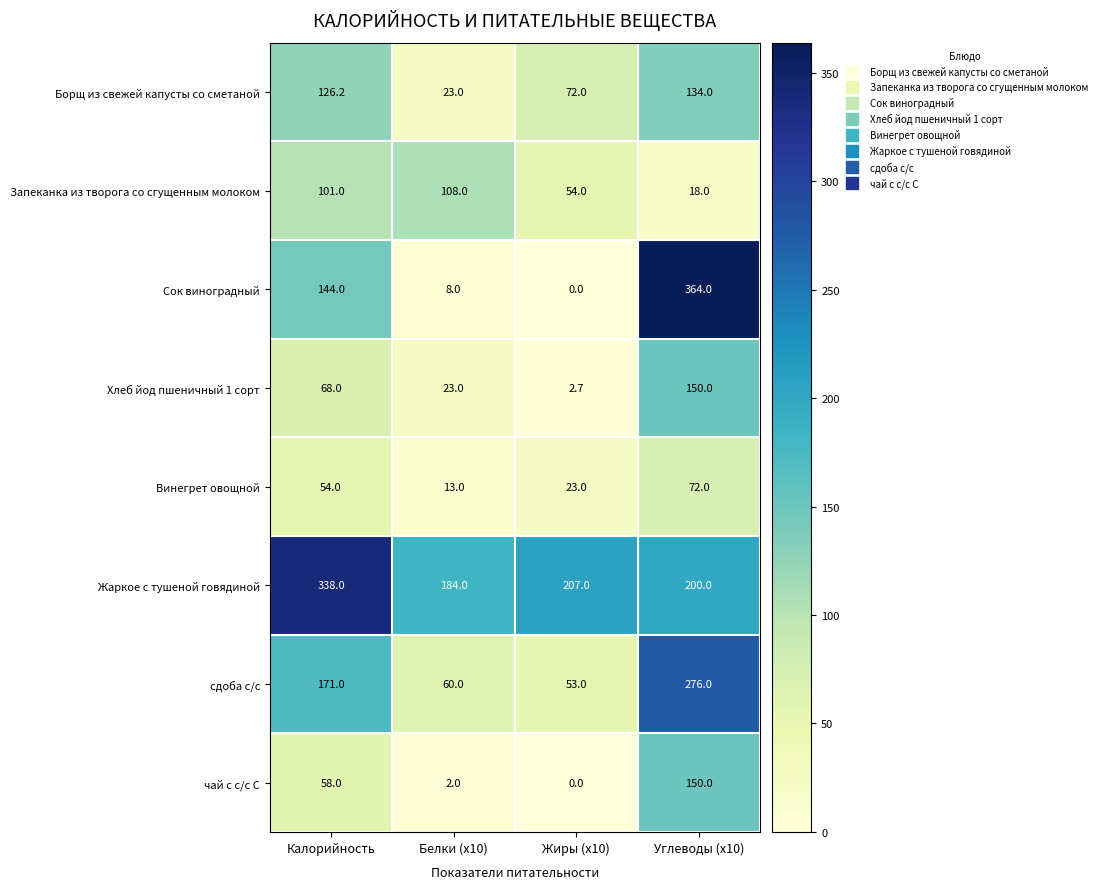

The value of Запеканка из творога со сгущенным молоком at Углеводы (x10) is 7.3. True or false?

False